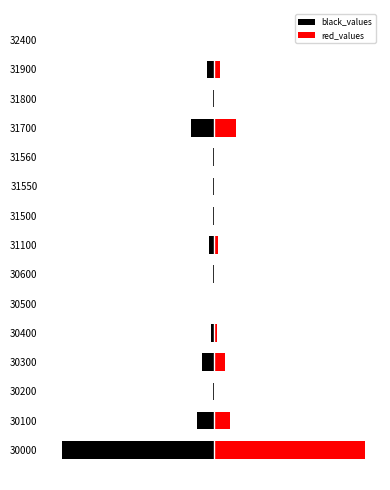

Which series has the largest range (max minus min)?

black_values